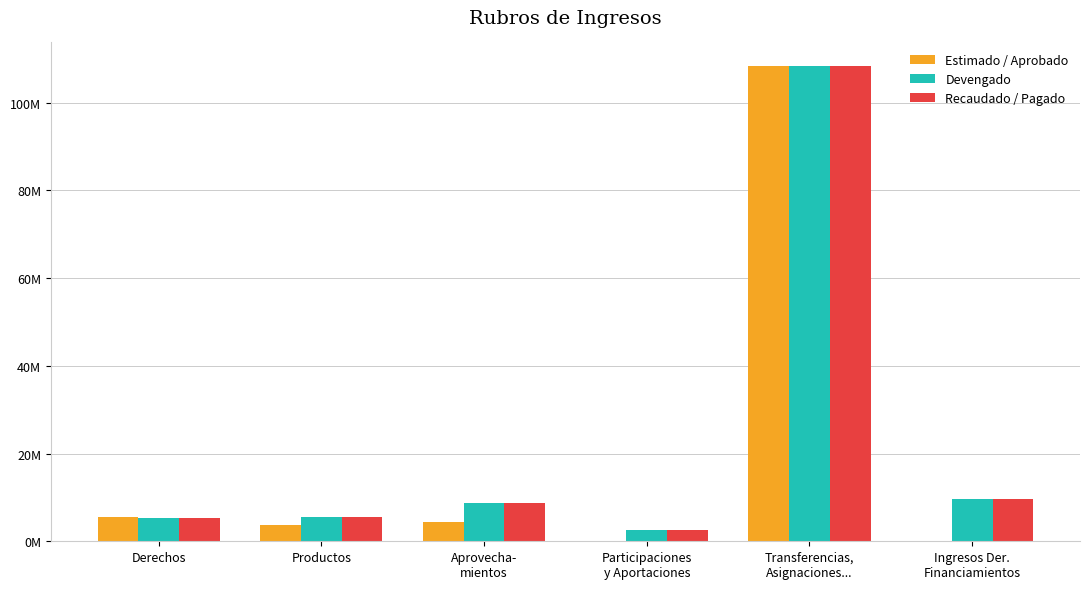

What are all the series names shown in the legend?

Estimado / Aprobado, Devengado, Recaudado / Pagado